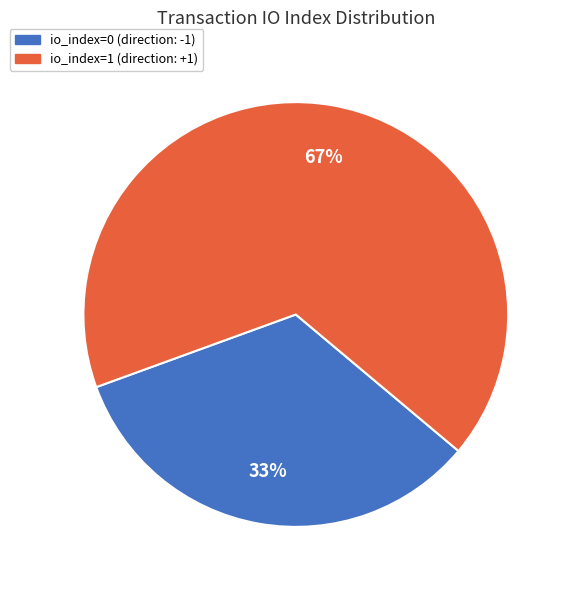

To the nearest percent, what is the average slice percentage?

50%